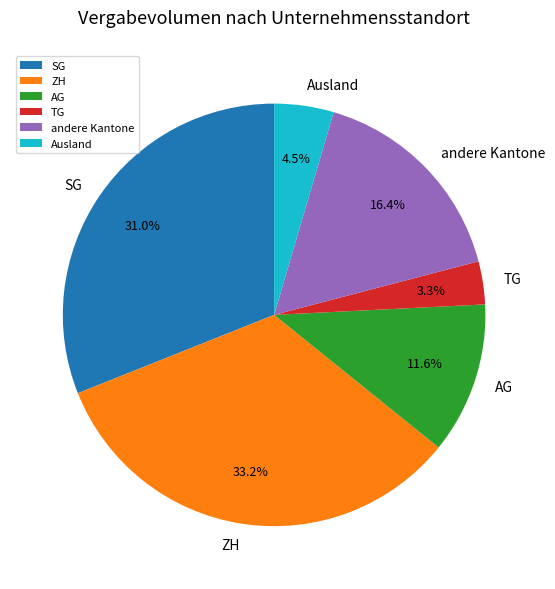

What percentage is the AG slice, to the nearest percent?

12%